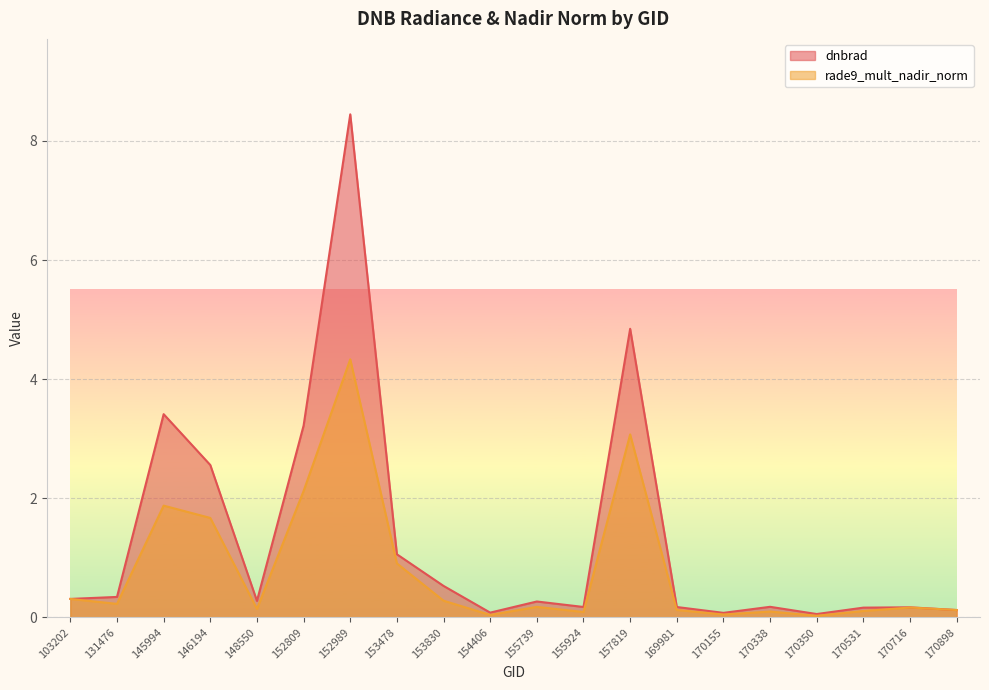

How many lines are shown in the chart?

2